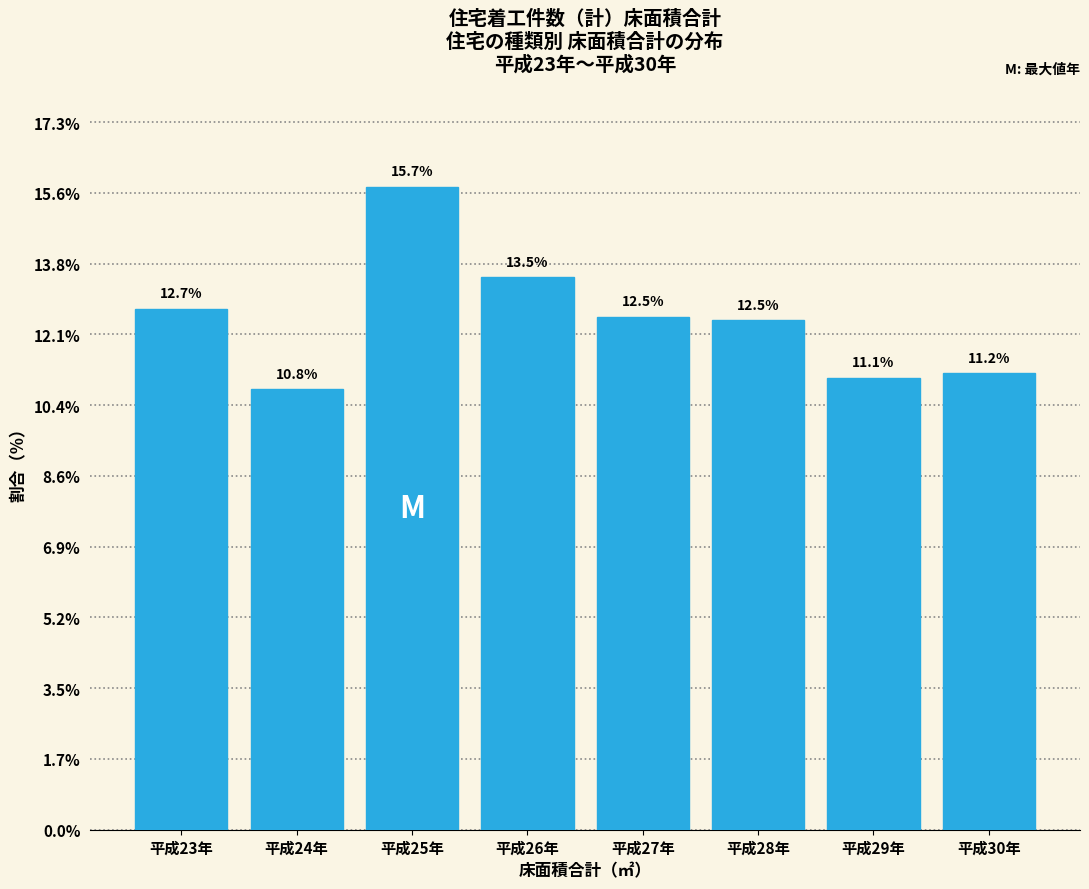

Reading right to left, list all the values displayed in this chart.

平成30年=11.2	平成29年=11.1	平成28年=12.5	平成27年=12.5	平成26年=13.5	平成25年=15.7	平成24年=10.8	平成23年=12.7